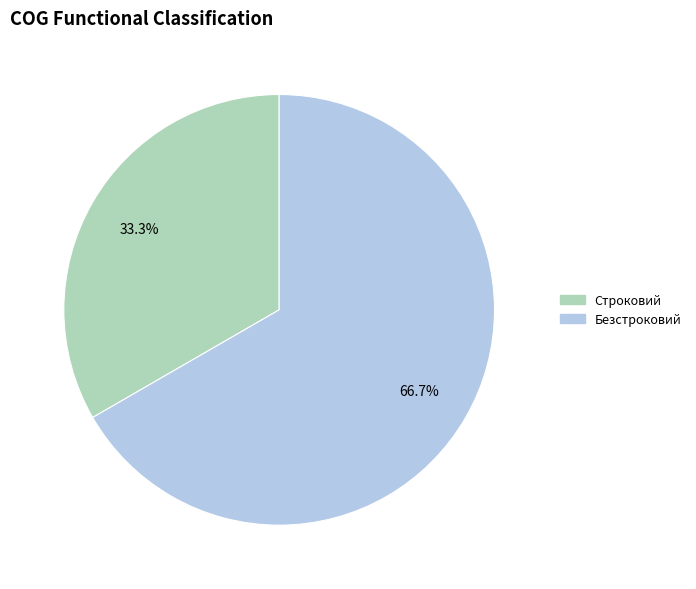

What percentage is the Безстроковий slice, to the nearest percent?

67%